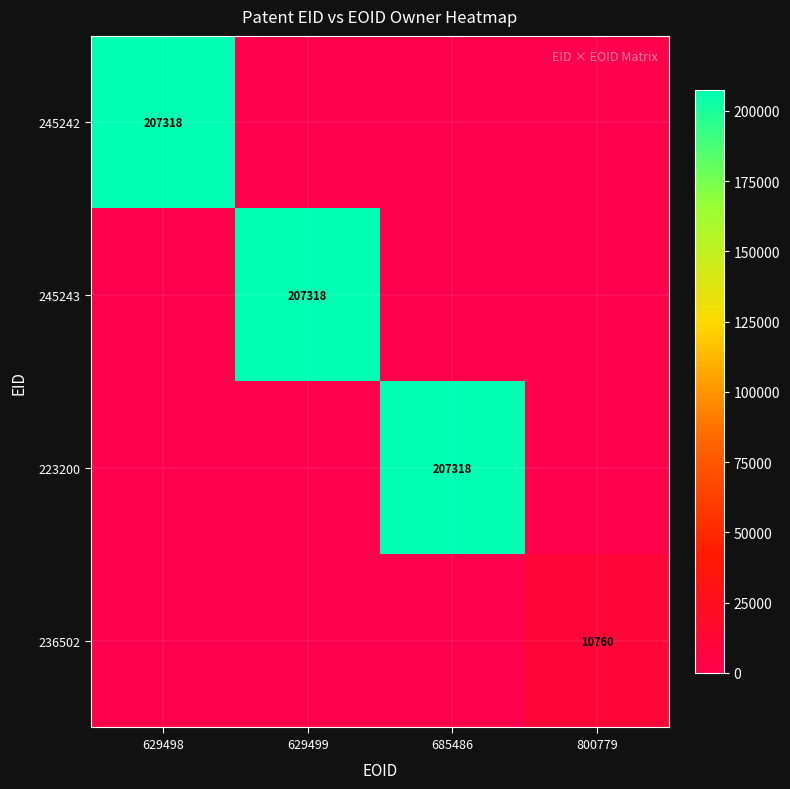

What is the spread (max minus min) of values at 800779?

10760